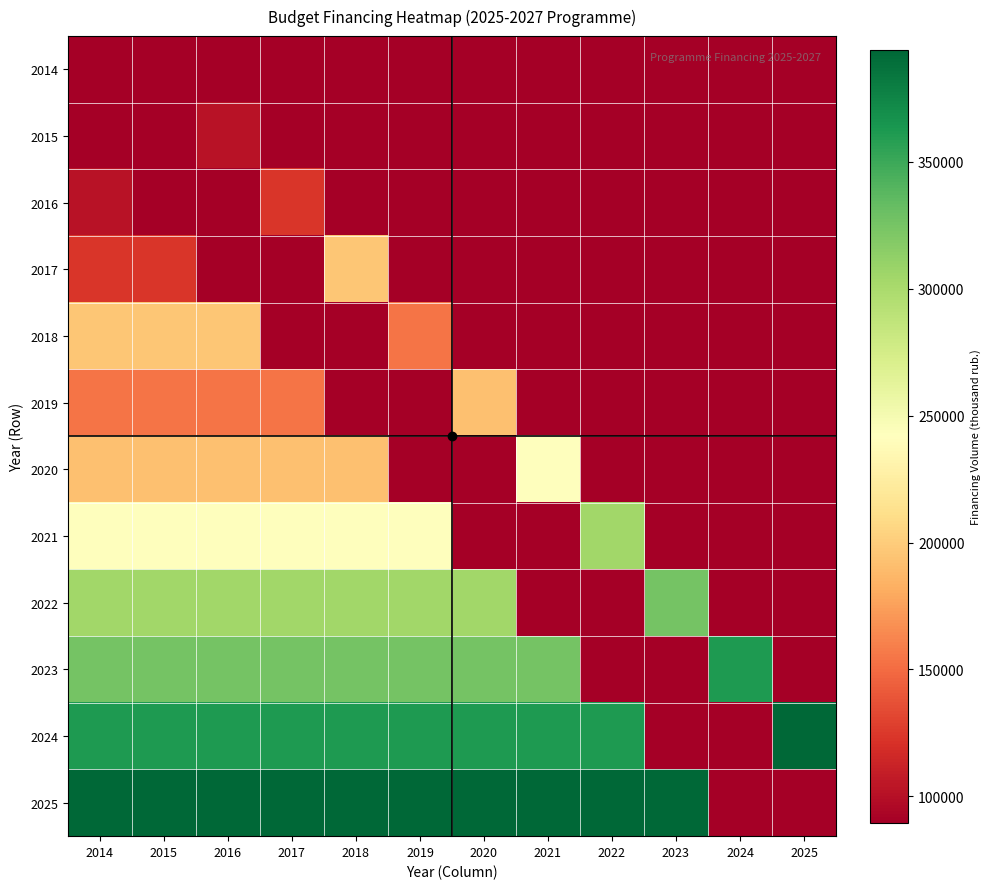

Which series has the largest total across all categories?

2025